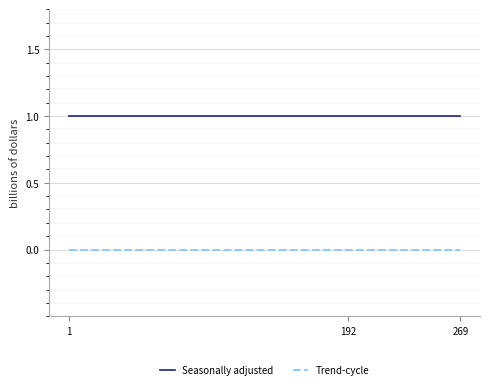

Is the value of Trend-cycle at 192 greater than the value of Seasonally adjusted at 1?

No